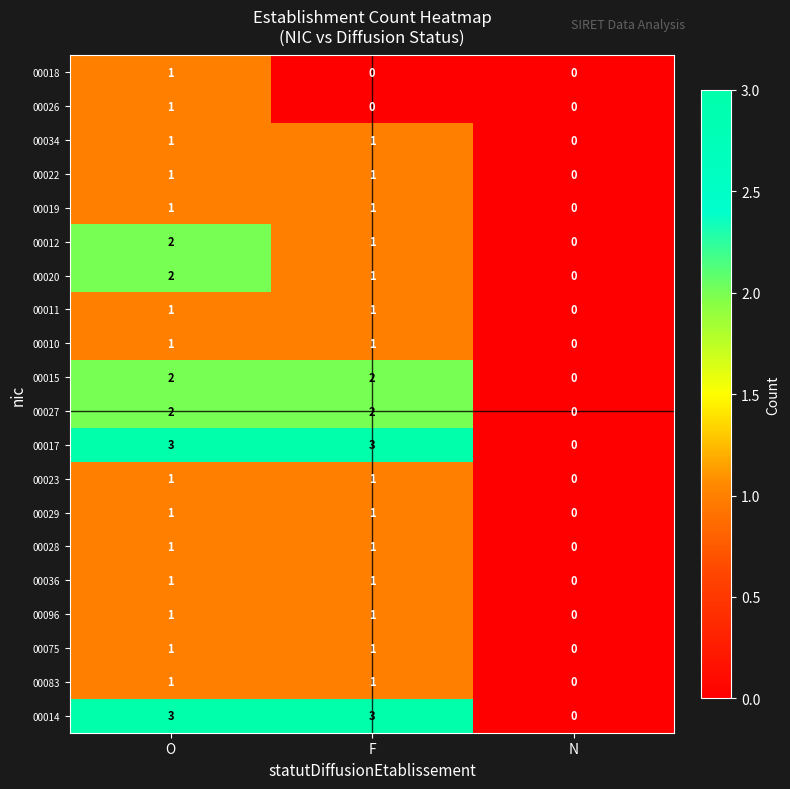

The value of 00020 at O is 2. True or false?

True